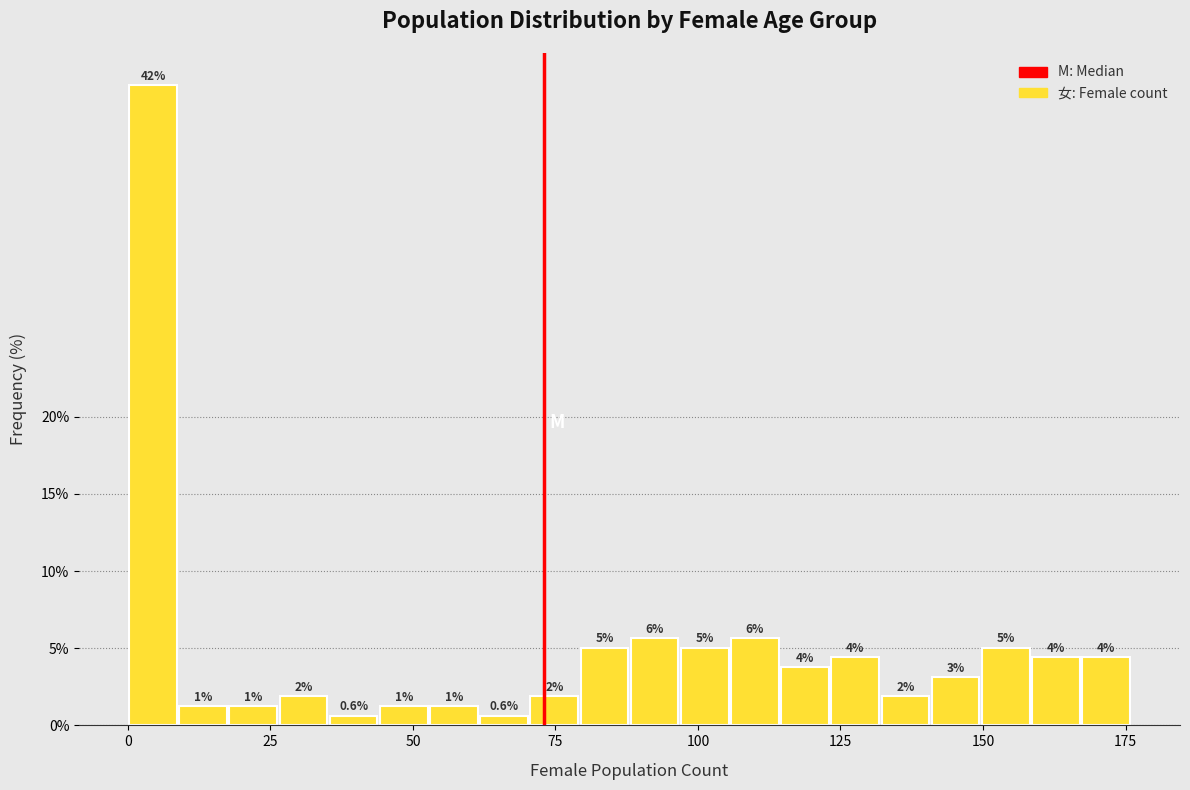

Around what value on the x-axis is the tallest bar? Give the approximate position of its centre, as read against the axis.

5